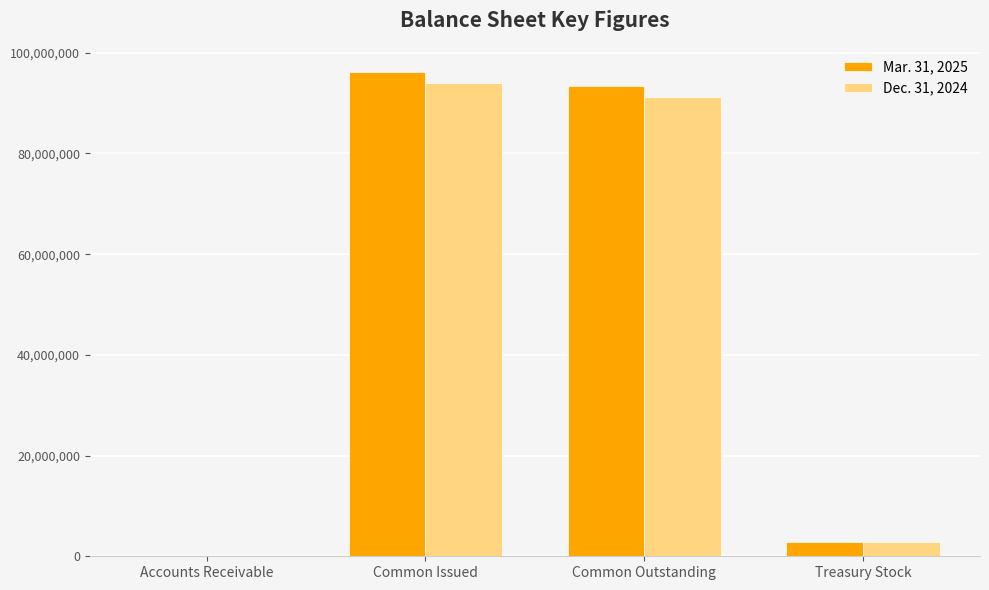

What is the highest value of the Dec. 31, 2024 series?

93956738